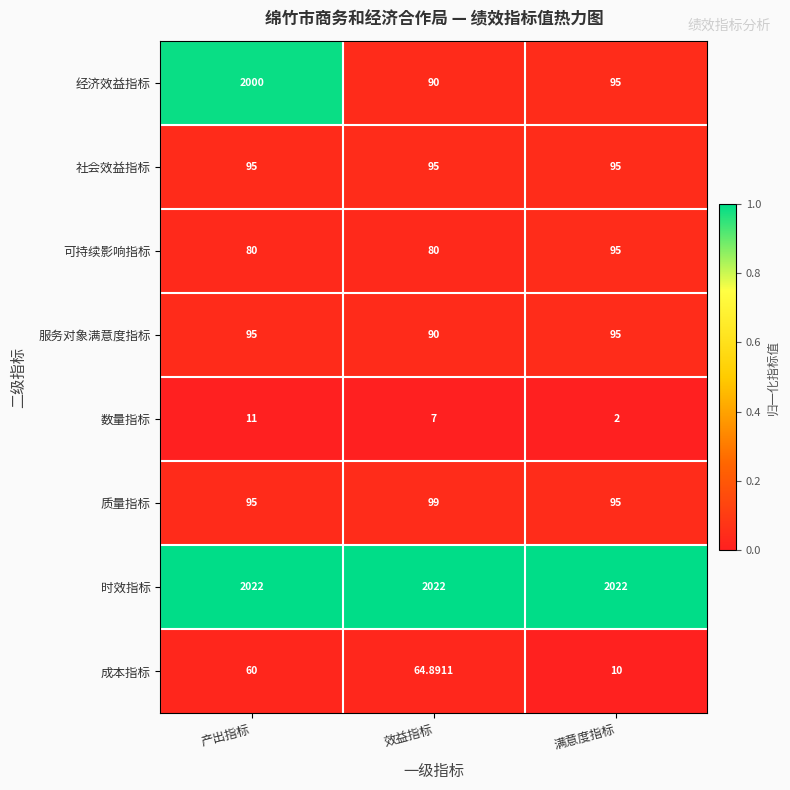

At which label does 数量指标 first exceed 7?

产出指标